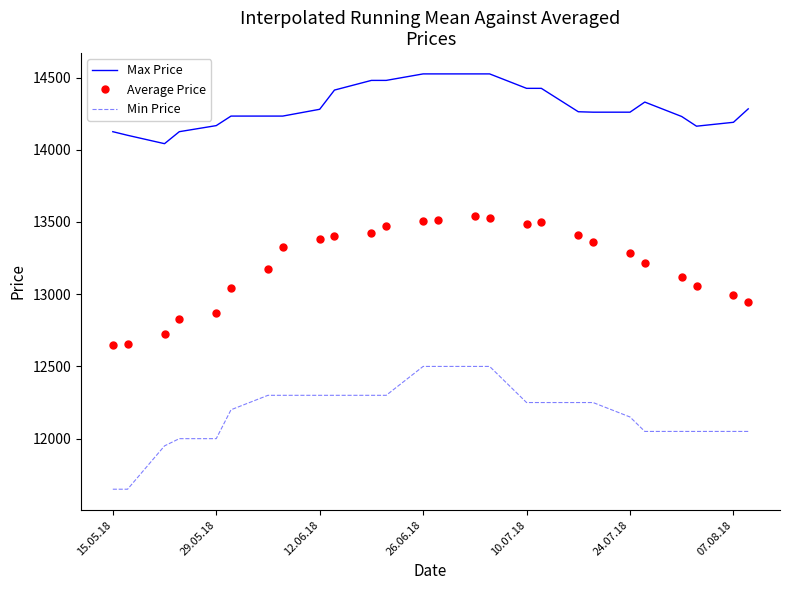

True or false: Average Price and Max Price cross at least once.

False